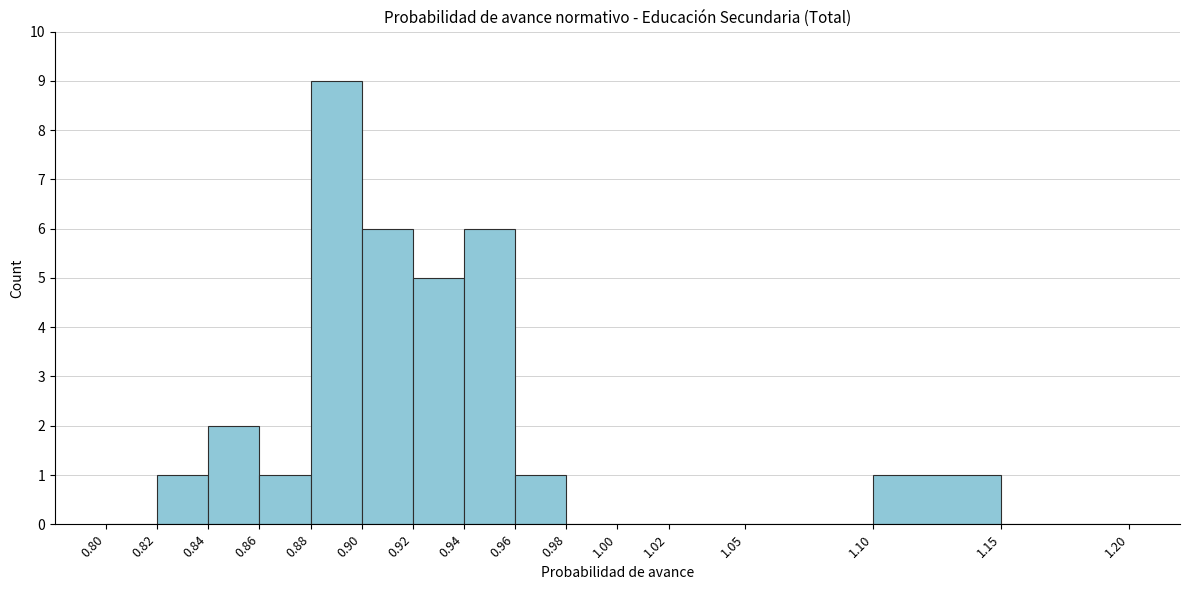

Over which range of the x-axis is the bar tallest?

0.88 to 0.90